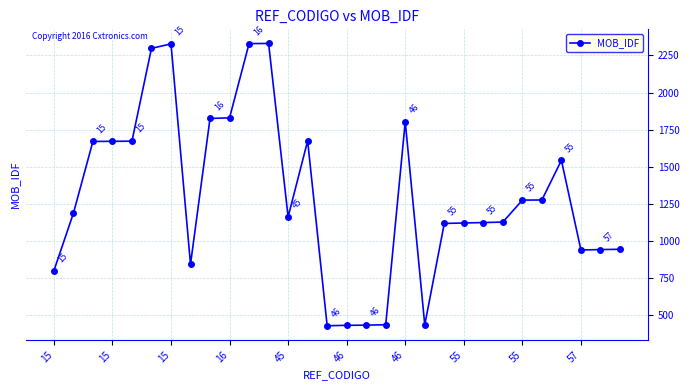

What is the average value?

1301